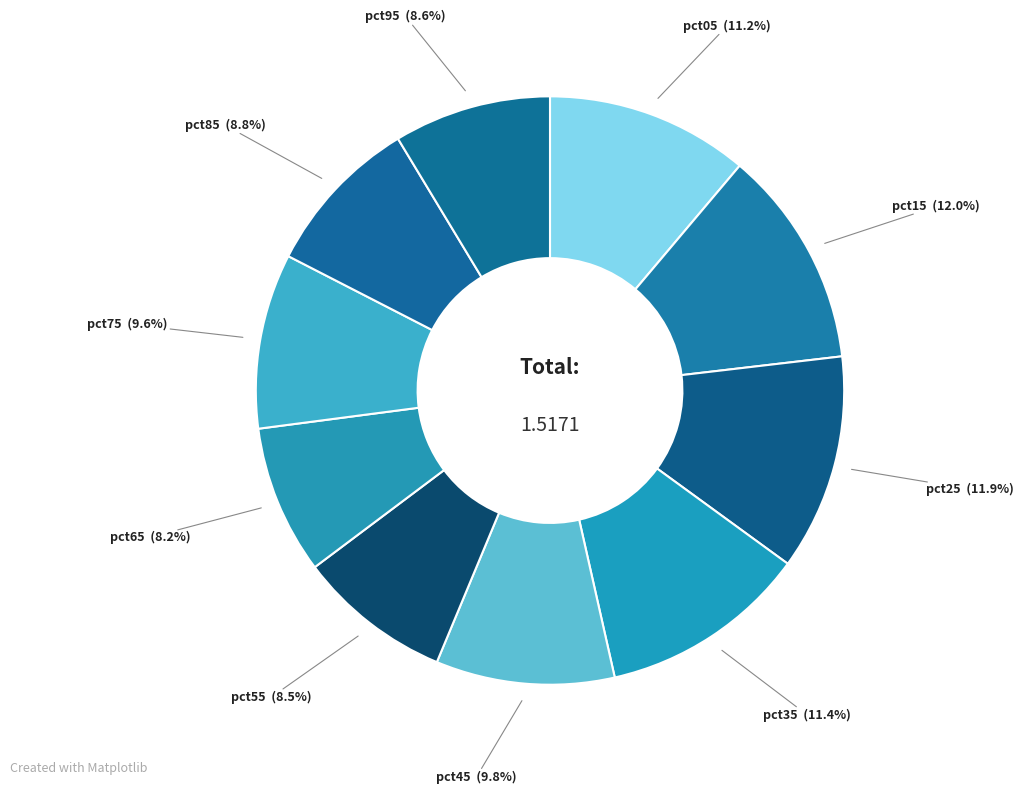

Is there any slice that represents more than half of the pie?

No